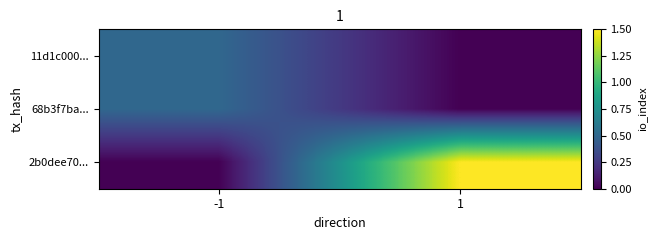

What is the total value across all series at 1?

1.5